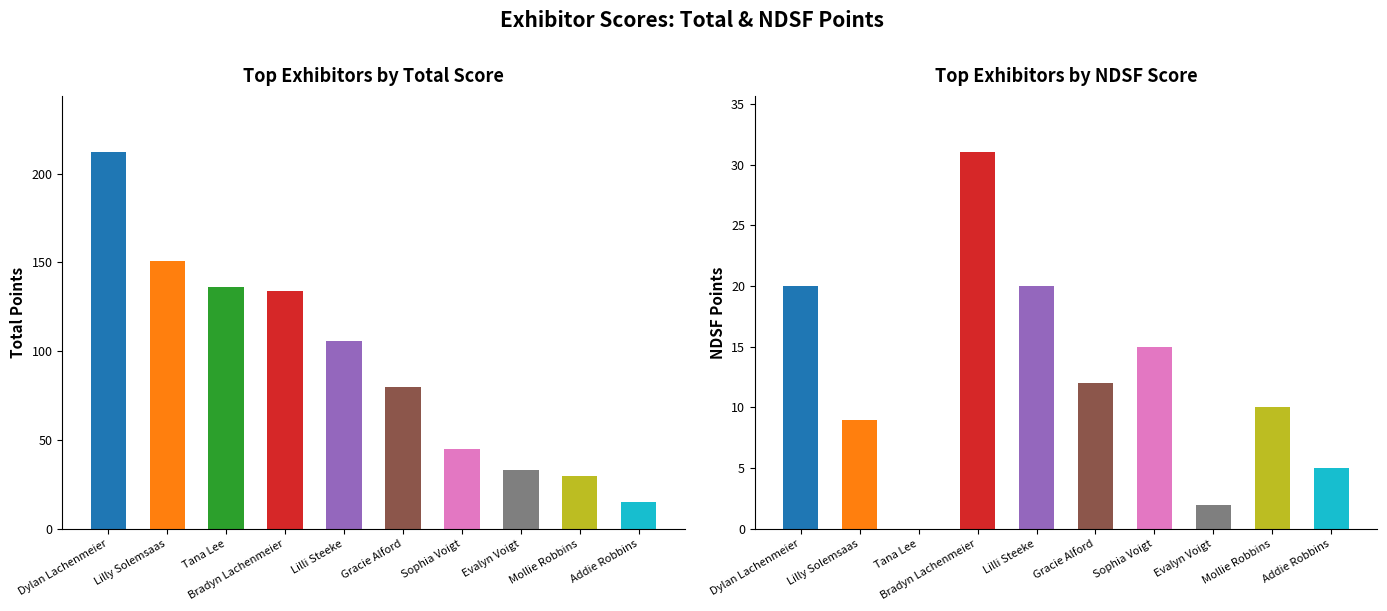

Read the NDSF value at 1, to the nearest 5.

10